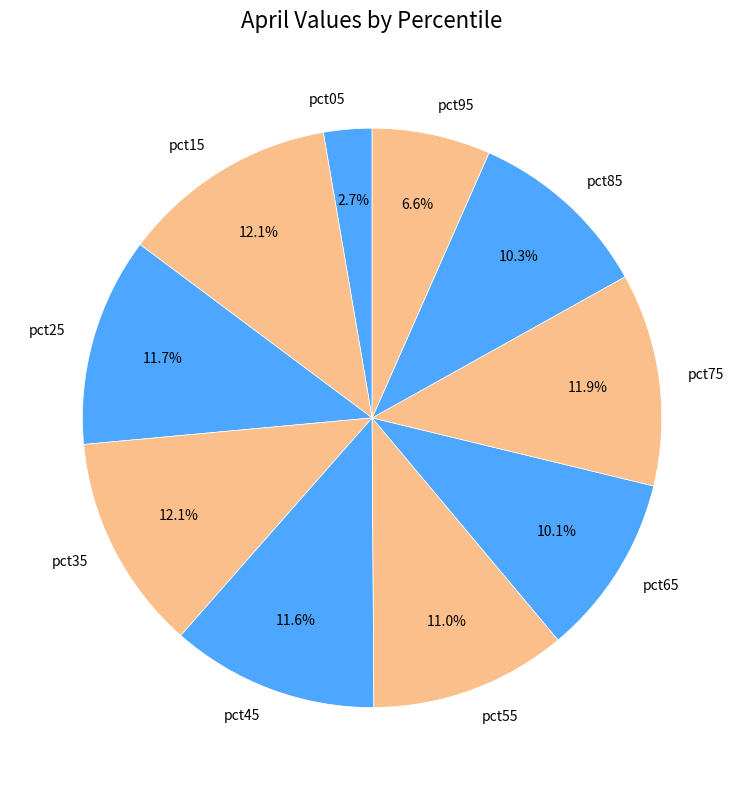

Count the number of slices in the pie.

10